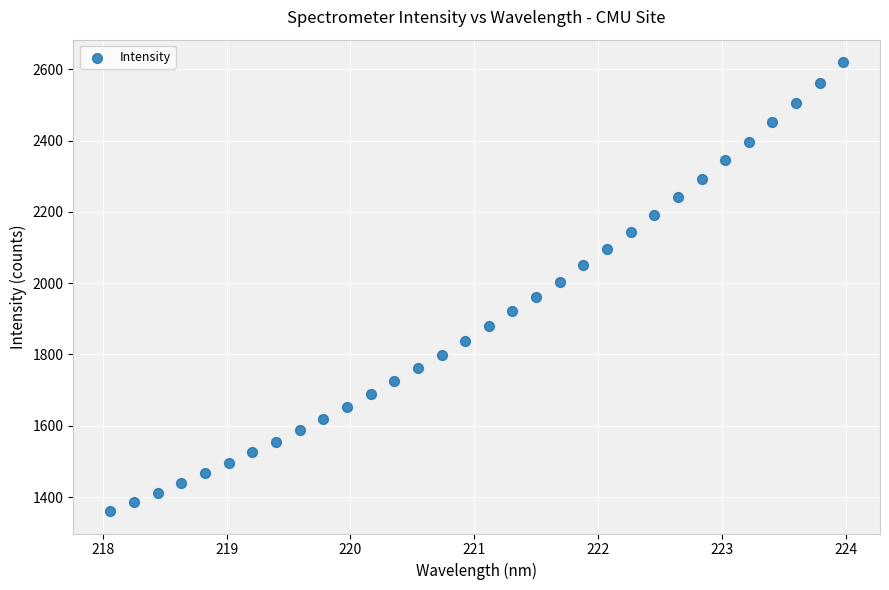

What is the range of Y values (max minus min)?

1259.3